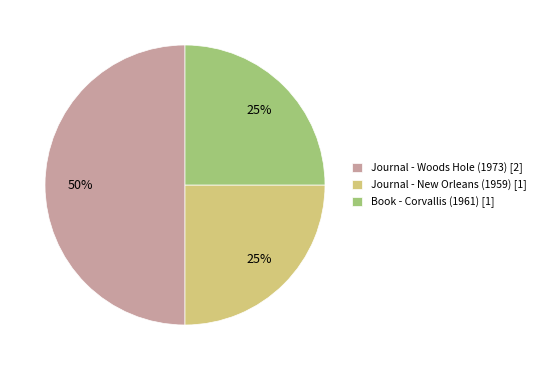

Approximately how many times larger is the value at Journal - Woods Hole (1973) [2] compared to Book - Corvallis (1961) [1]?

2.0